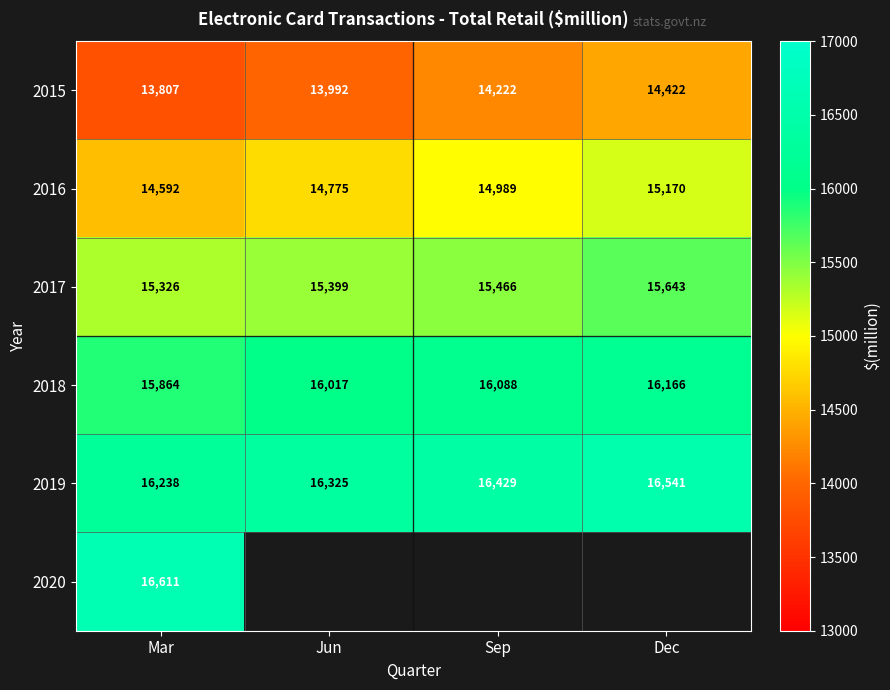

What is the difference between the maximum and minimum values in the 2016 series?

578